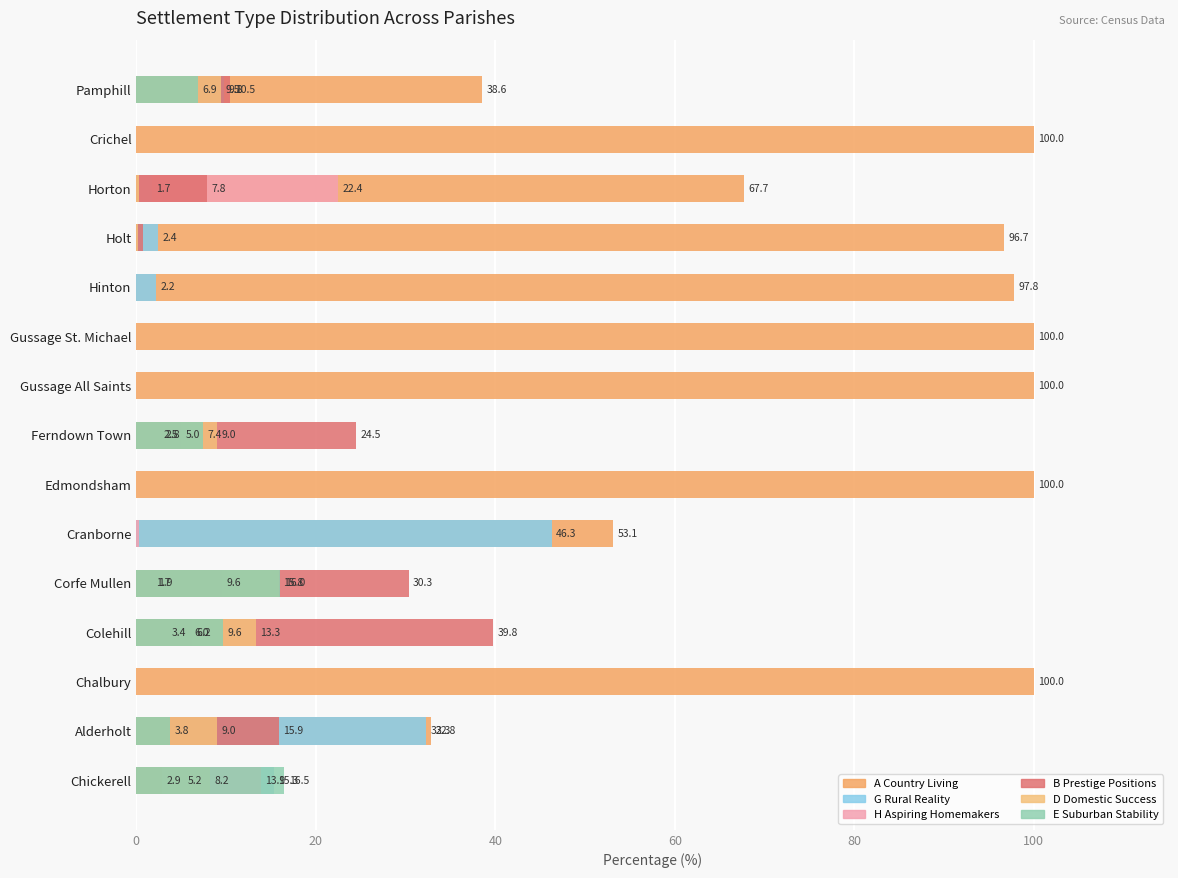

Is it true that A Country Living equals 176.5 at Chalbury?

False